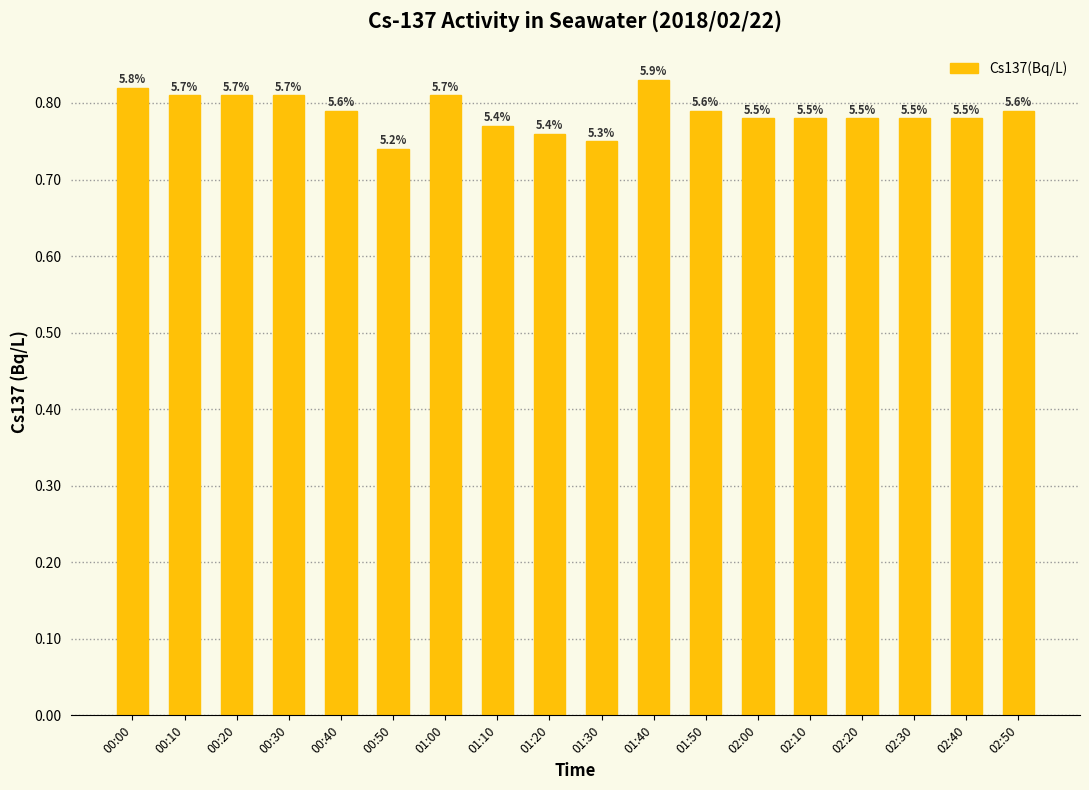

What is the value of the 3rd bar from the left?

0.8